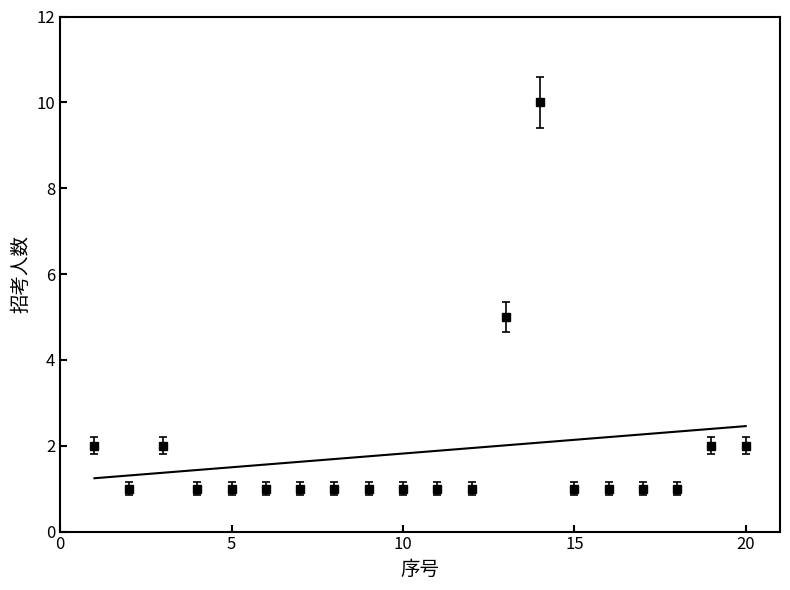

Is this an area chart (filled region under the line)?

No